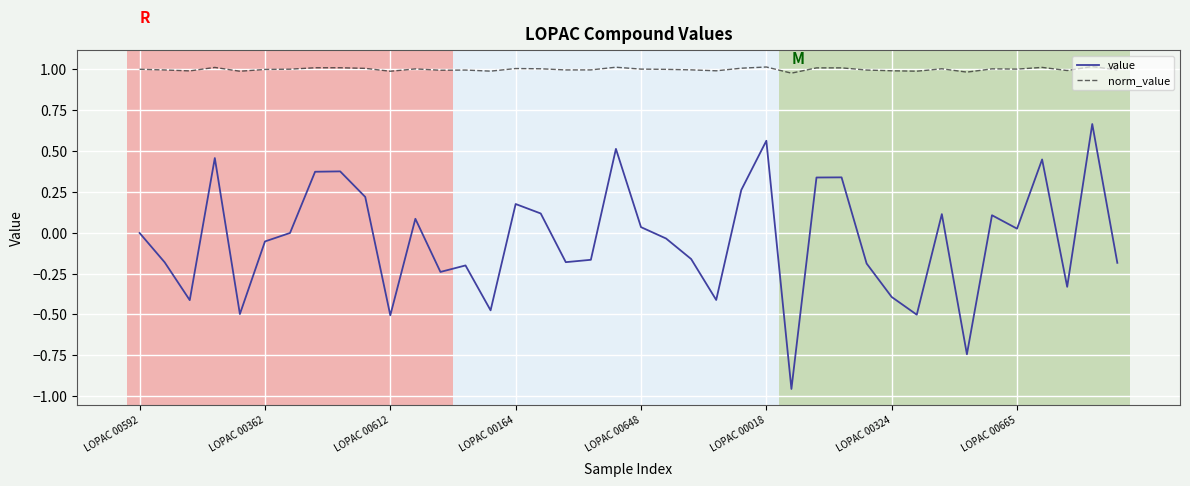

At how many categories does at least one series exceed 0?

40